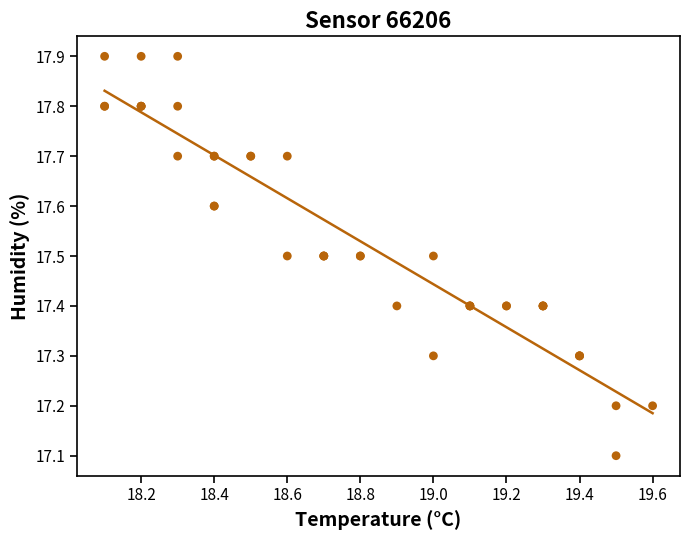

What Y value in the scatter plot is closest to 17?

17.1